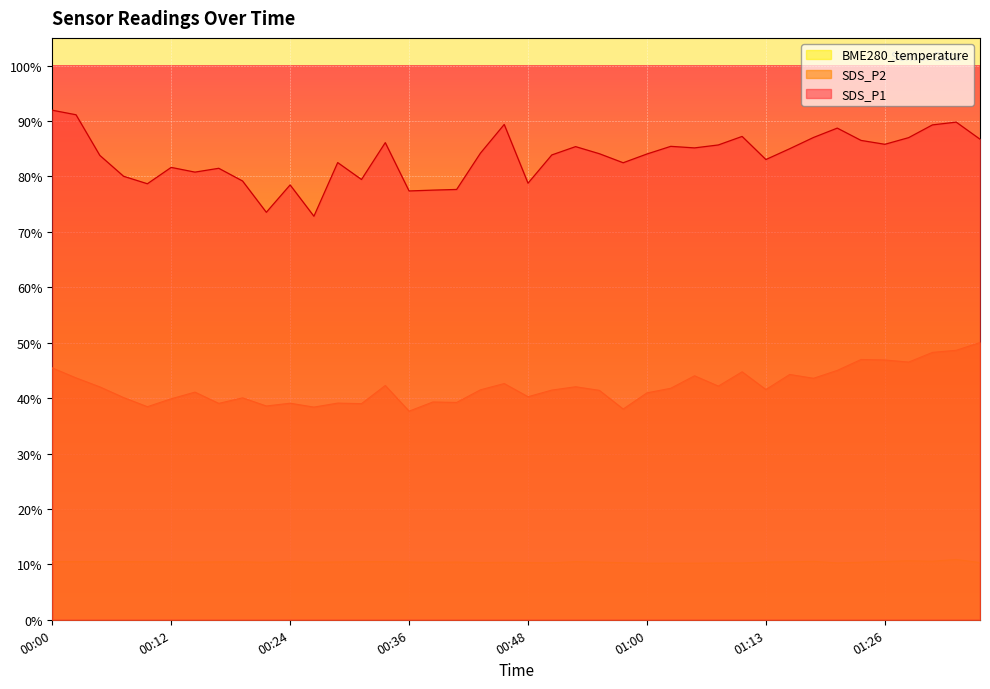

Reading left to right, extract all data points from this chart.

SDS_P1: 92.0	91.1	83.8	80.0	78.7	81.6	80.8	81.5	79.2	73.5	78.5	72.8	82.5	79.5	86.1	77.4	77.5	77.7	84.2	89.4	78.8	83.9	85.4	84.1	82.5	84.0	85.4	85.2	85.7	87.2	83.0	85.0	87.0	88.7	86.5	85.8	87.0	89.3	89.8	86.7
SDS_P2: 45.5	43.6	42.0	40.1	38.5	39.9	41.1	39.0	40.0	38.6	39.1	38.4	39.1	39.0	42.3	37.6	39.3	39.2	41.5	42.6	40.2	41.5	42.0	41.4	38.0	41.0	41.8	44.0	42.2	44.8	41.5	44.3	43.6	45.0	47.0	46.9	46.5	48.2	48.6	50.0
BME280_temperature: 10.5	10.5	10.5	10.5	10.5	10.5	10.4	10.5	10.5	10.4	10.5	10.4	10.4	10.5	10.5	10.4	10.4	10.4	10.3	10.4	10.3	10.3	10.5	10.4	10.3	10.2	10.2	10.2	10.3	10.3	10.4	10.4	10.6	10.3	10.4	10.5	10.7	10.6	10.9	10.3